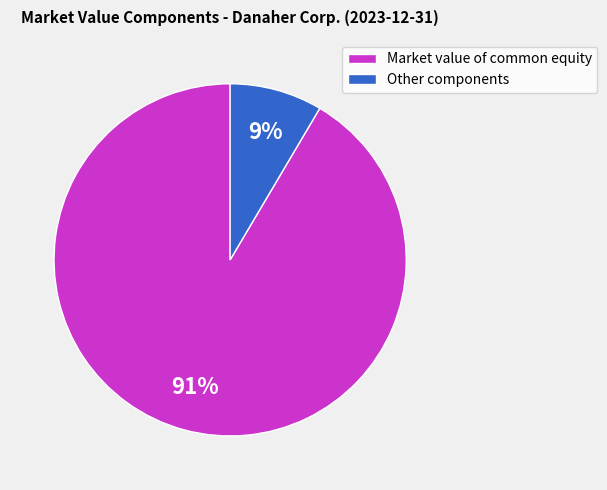

To the nearest percent, what is the average slice percentage?

50%